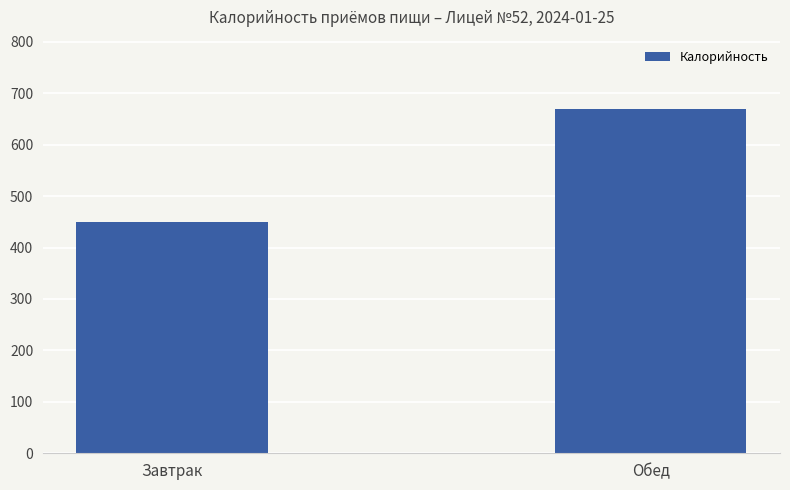

At which label does the data first exceed 670?

Обед